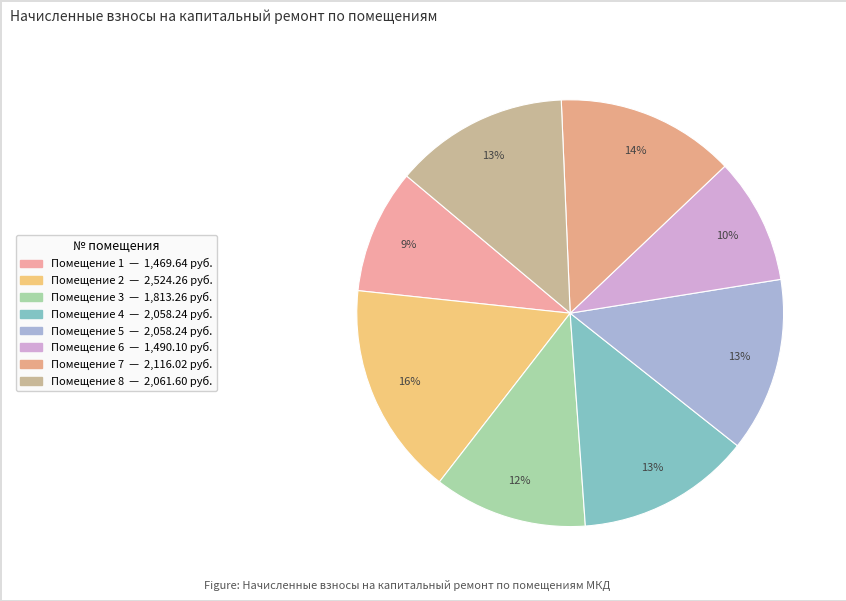

Which slice is the largest?

2